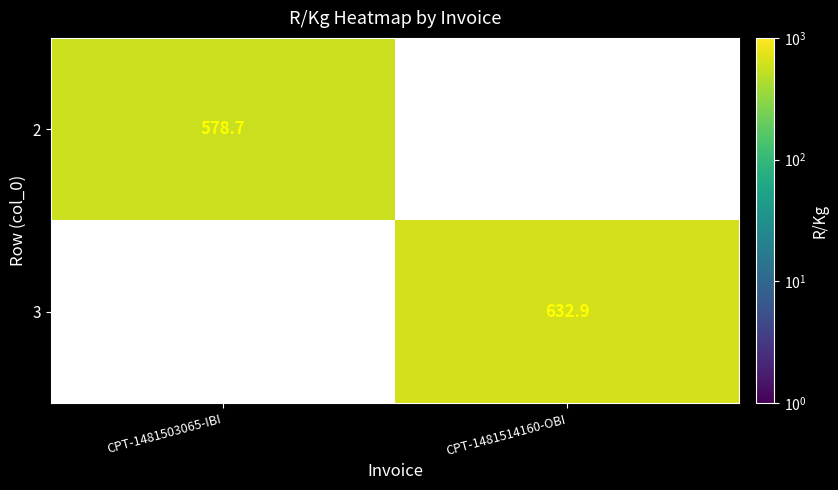

The 3 series shows 207.4 at CPT-1481514160-OBI. True or false?

False